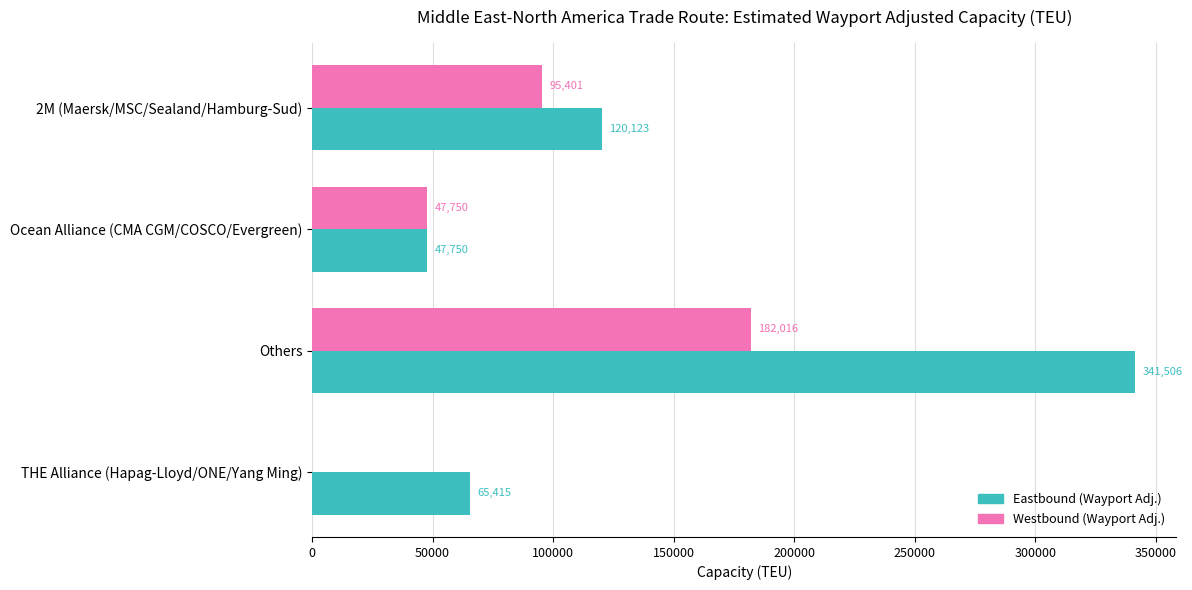

How many Westbound (Wayport Adj.) values are between 47750 and 182016?

3